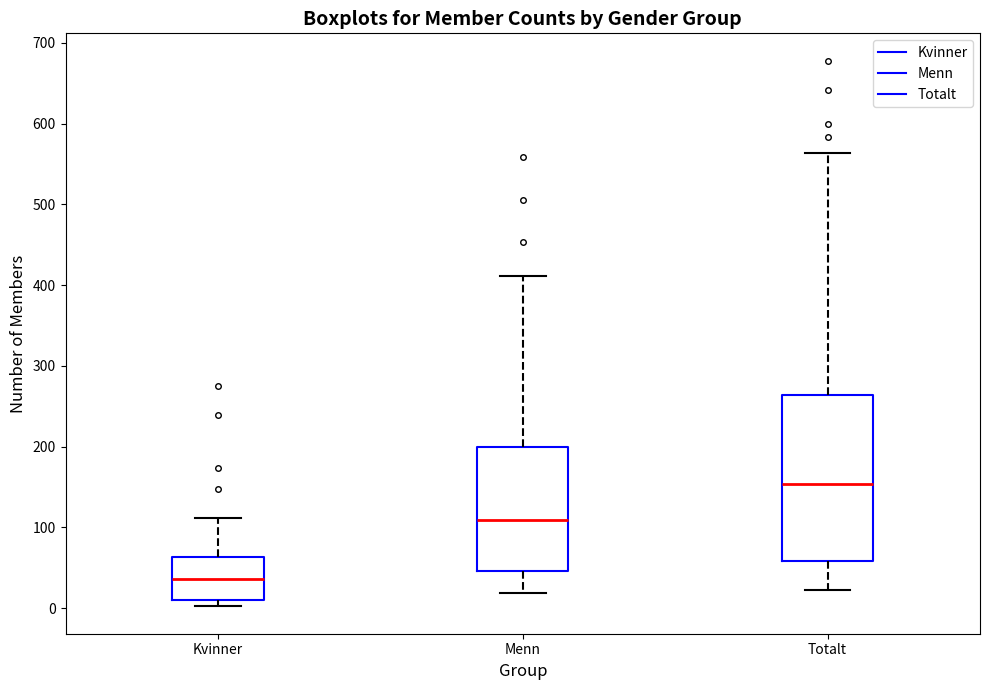

Which box is the tallest, from its lower edge to its upper edge?

Totalt